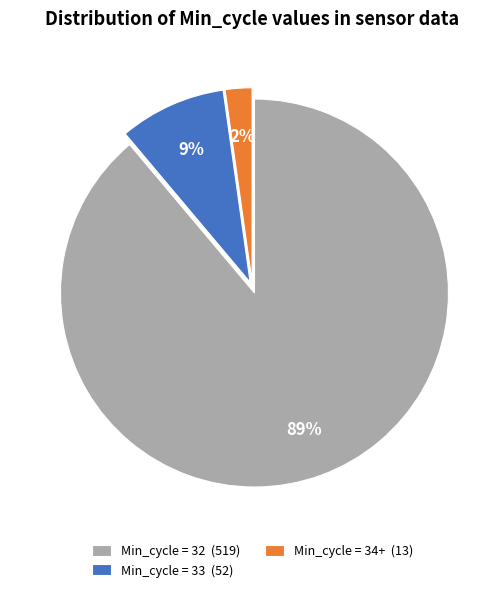

Between Min_cycle = 34+ (13) and Min_cycle = 33 (52), which is larger?

Min_cycle = 33 (52)